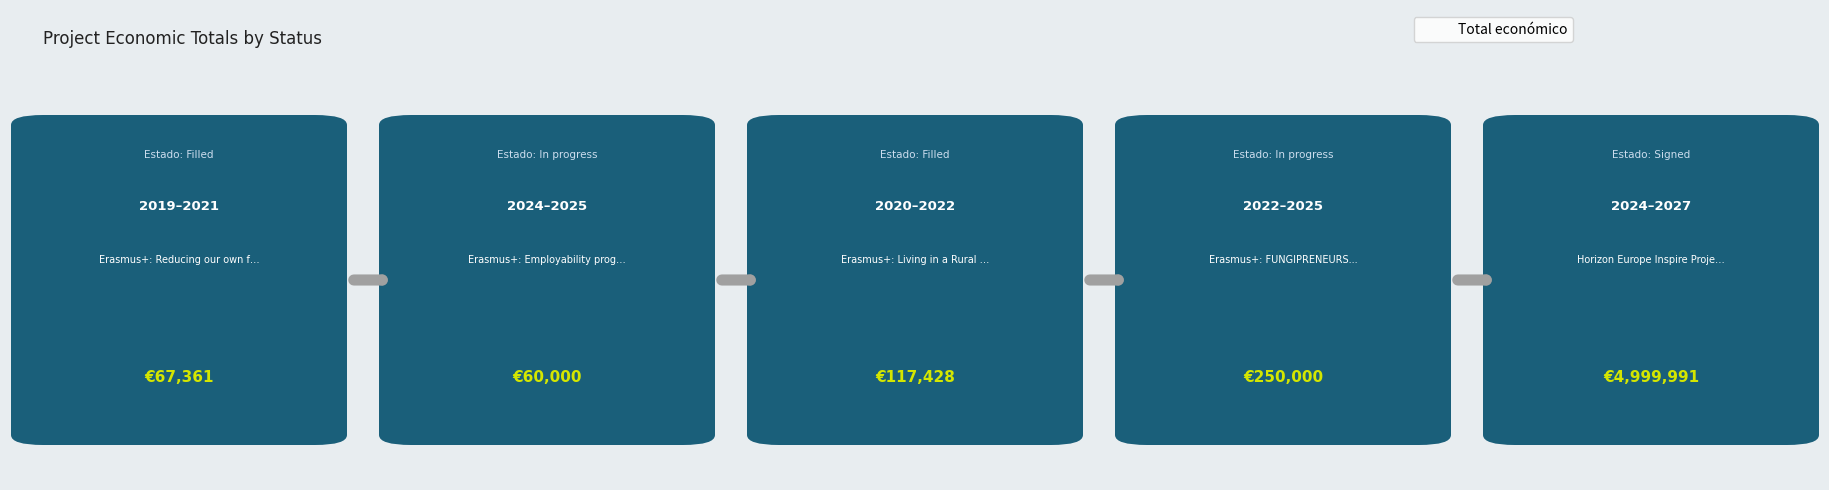

What is the minimum value shown in the chart?

60000